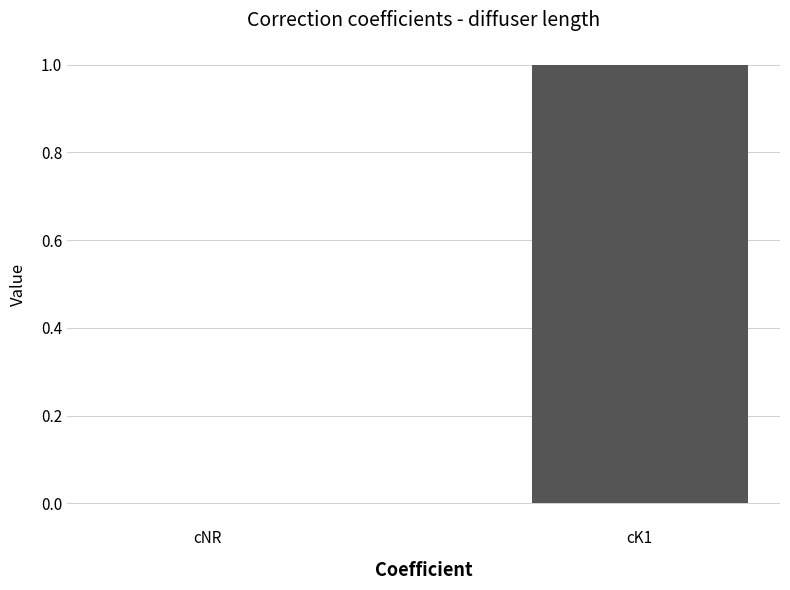

The value at cK1 is 1.0. True or false?

True